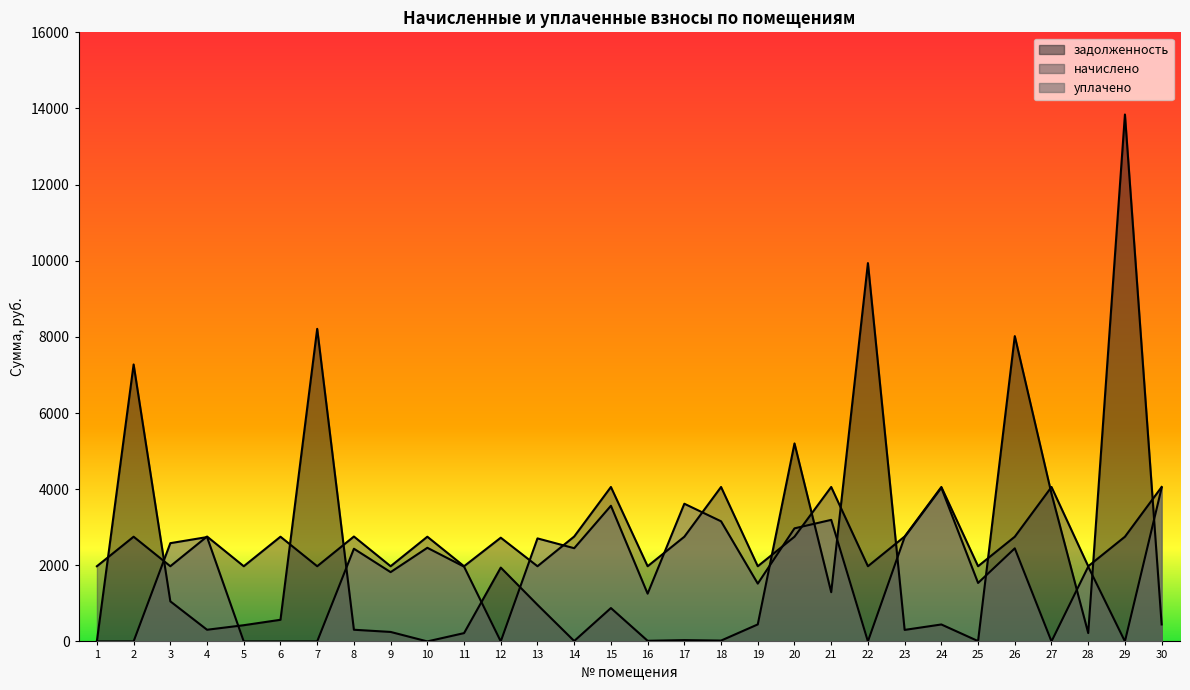

Where is начислено nearest to the value 3015?

4